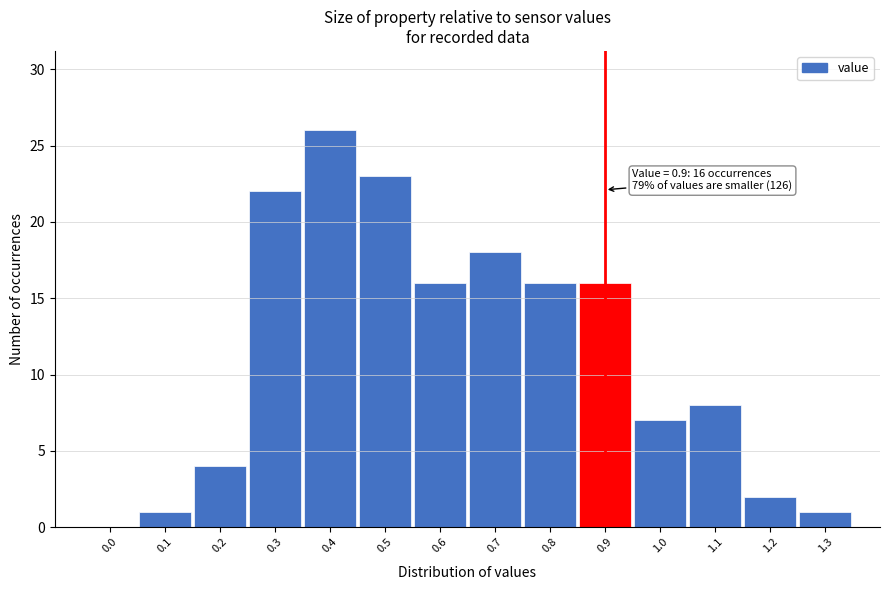

Reading left to right, what are all the values shown in this chart?

0.0=0	0.1=1	0.2=4	0.3=22	0.4=26	0.5=23	0.6=16	0.7=18	0.8=16	0.9=16	1.0=7	1.1=8	1.2=2	1.3=1